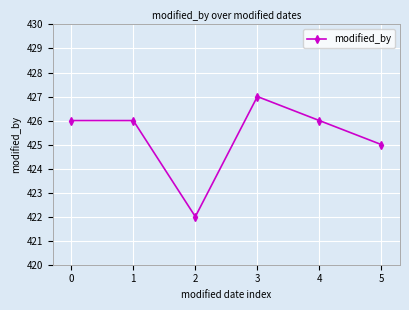

What value does the data have at 5?

425